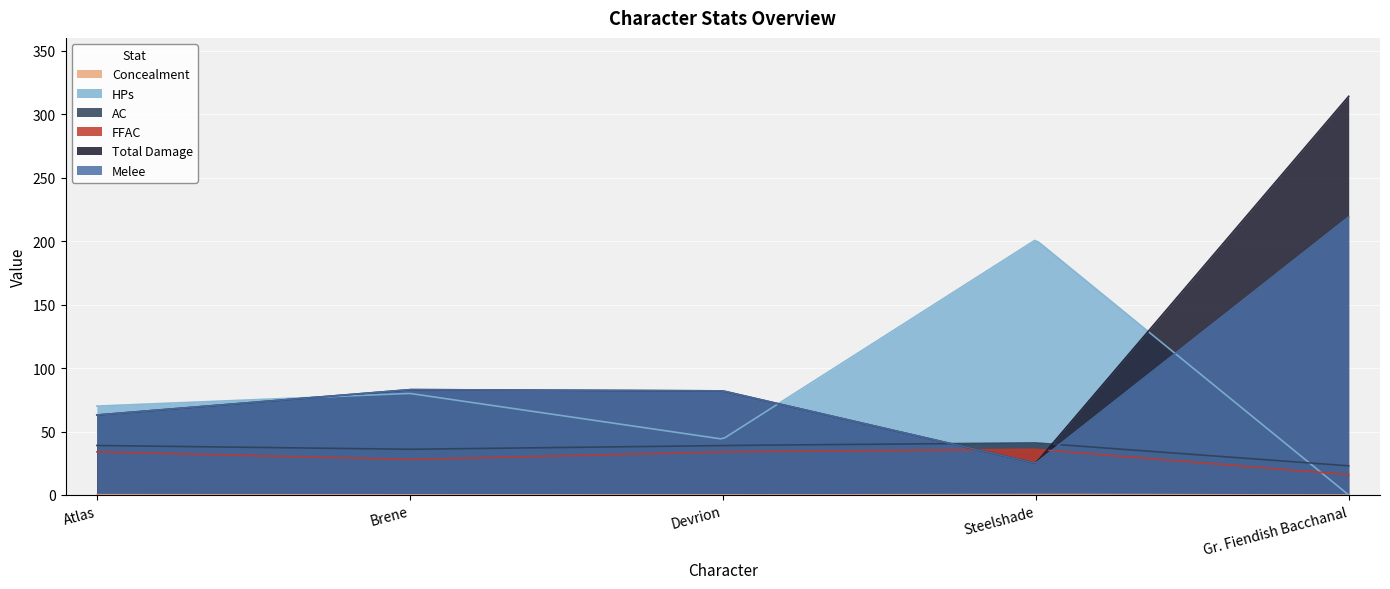

What is the difference between the HPs values at Brene and Devrion?

36.0